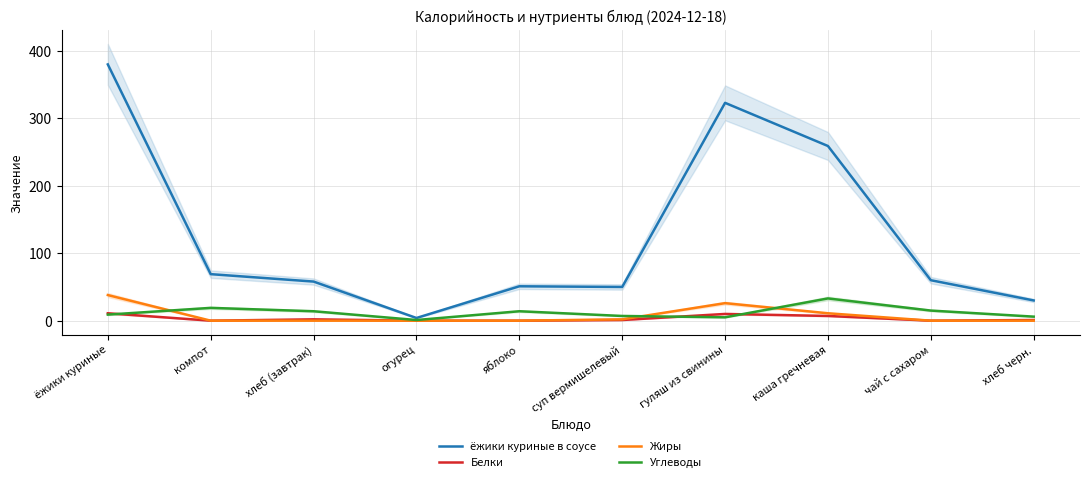

Reading left to right, what are all the values shown in this chart?

ёжики куриные в соусе: 380	69	58	4	51	50	323	259	60	30
Белки: 11	0	2	0	0	1	10	7	0	1
Жиры: 38	0	0	0	0	2	26	11	0	0
Углеводы: 9	19	14	1	14	7	5	33	15	6